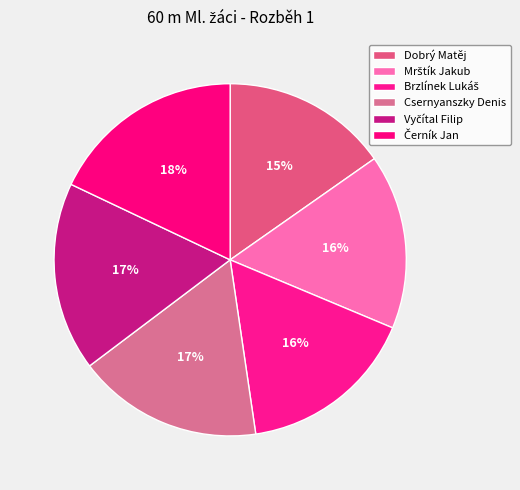

How many segments does this pie chart have?

6